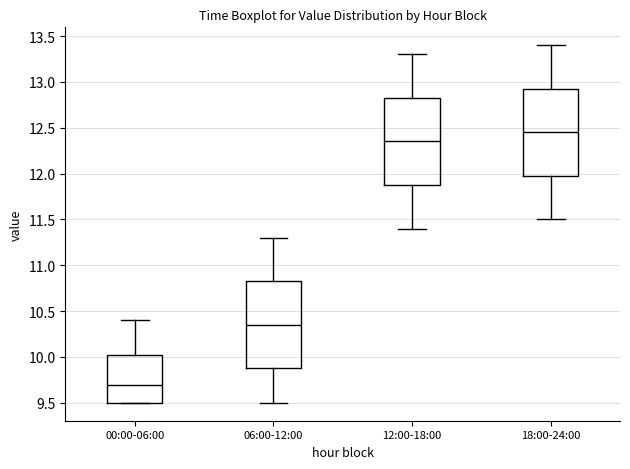

Which box's median line is the highest?

18:00-24:00